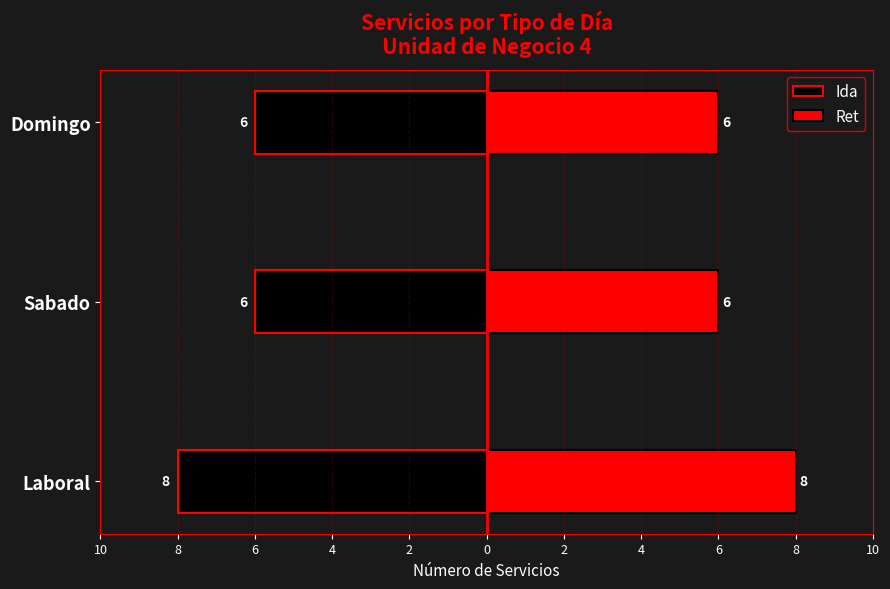

List the series in order of their overall mean, lowest first.

Ida, Ret